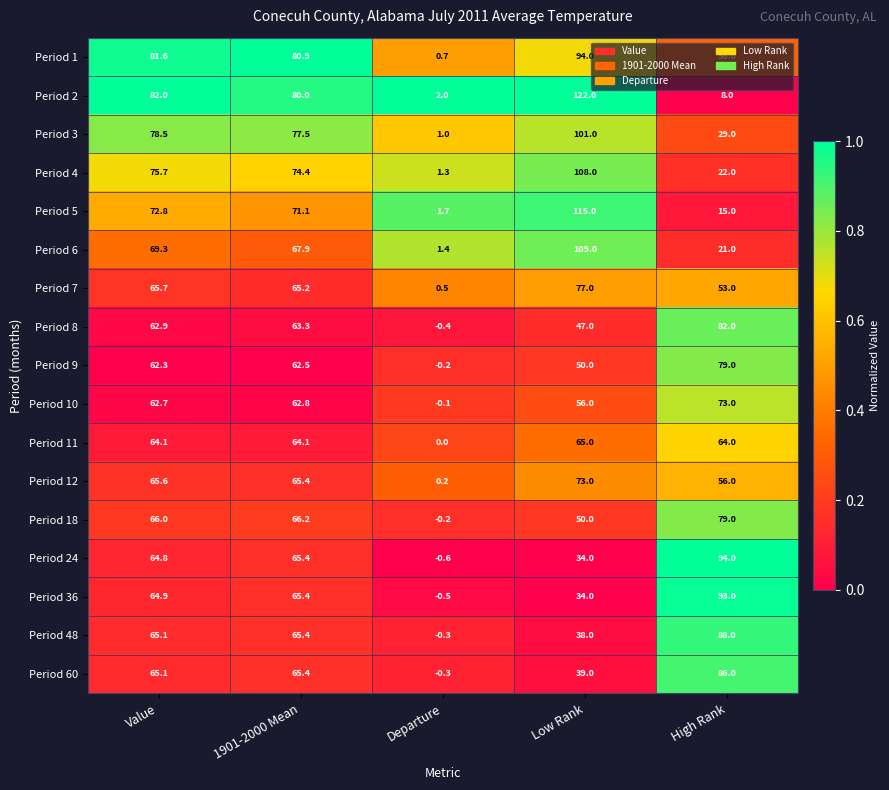

What is the sum of all Period 3 values?

287.0